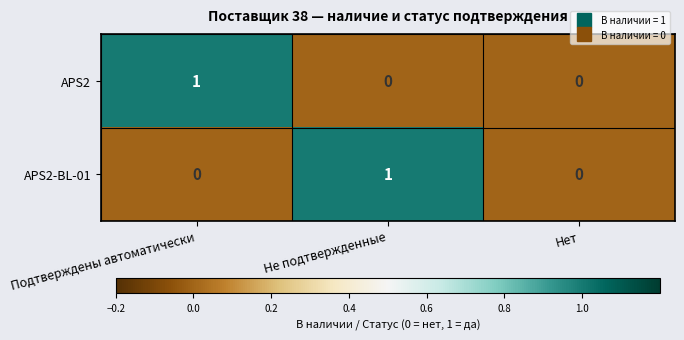

At Подтверждены автоматически, list the series in order from largest to smallest.

APS2, APS2-BL-01